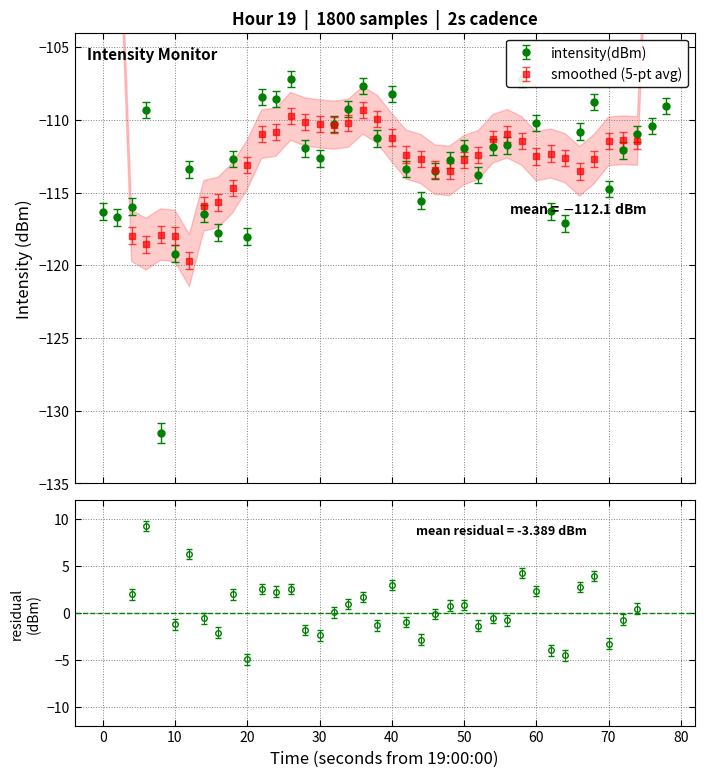

True or false: the data has more than 1 interior local peaks.

True